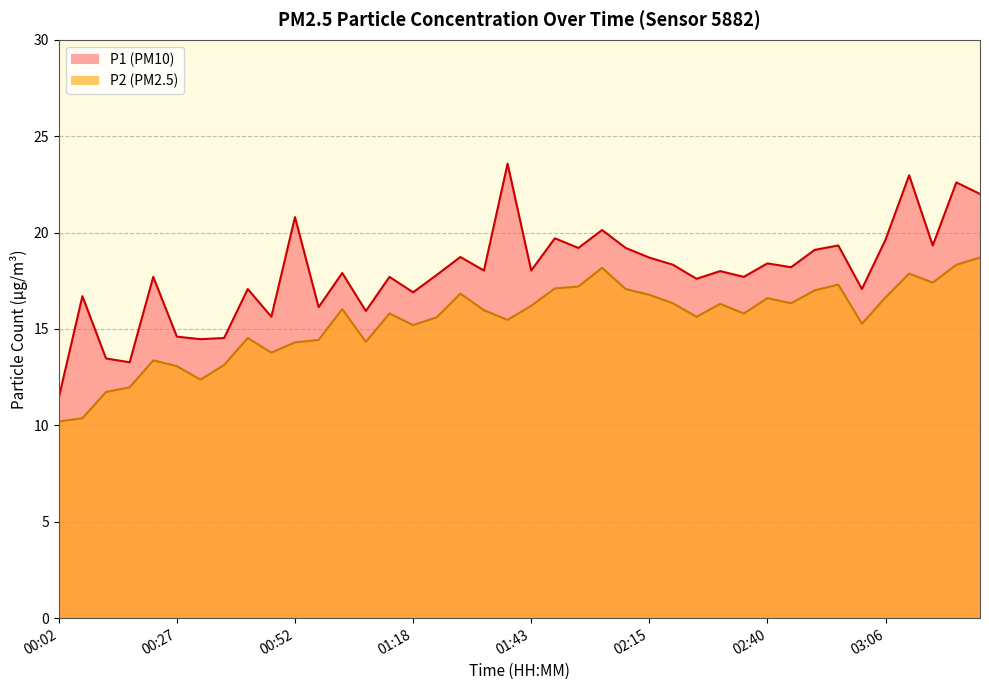

Where does the P1 series first go above 18?

00:52